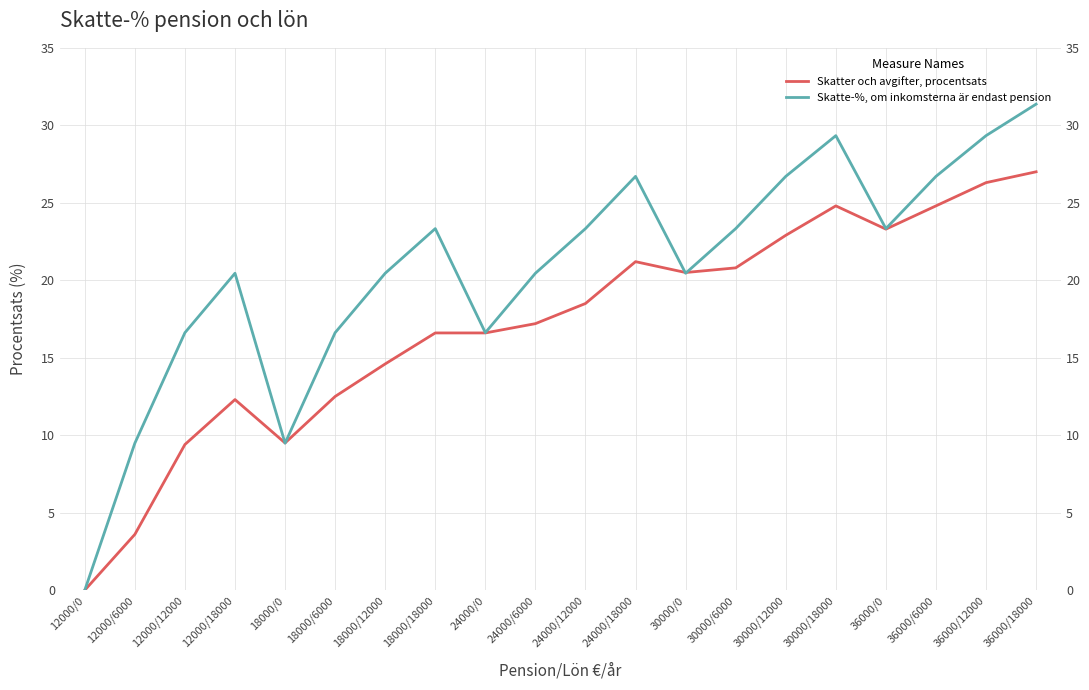

At which label is Skatte-%, om inkomsterna är endast pension closest to 15?

12000/12000